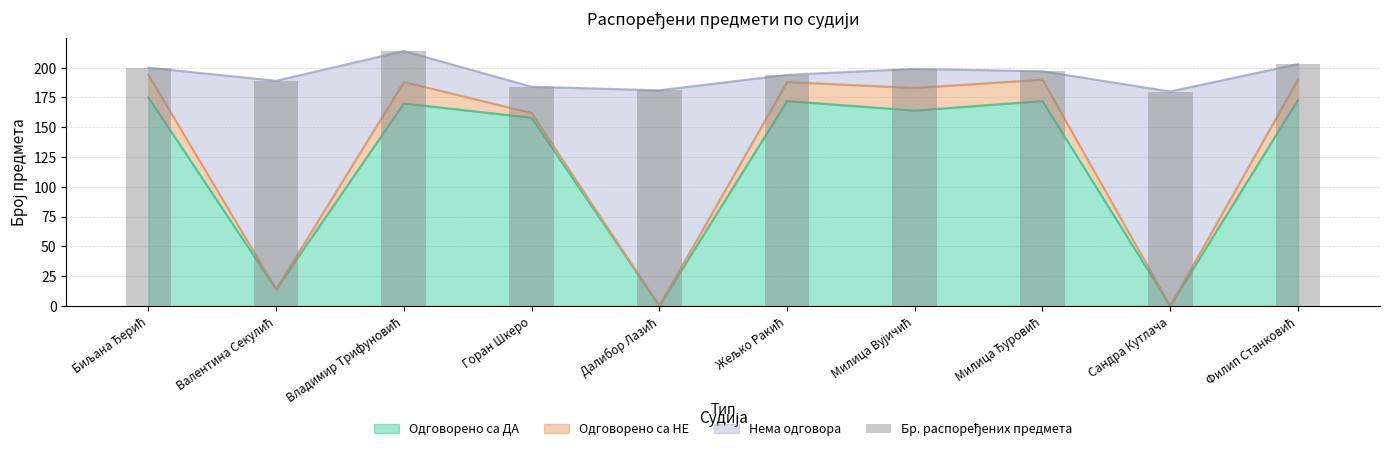

Count the number of categories in the chart.

10